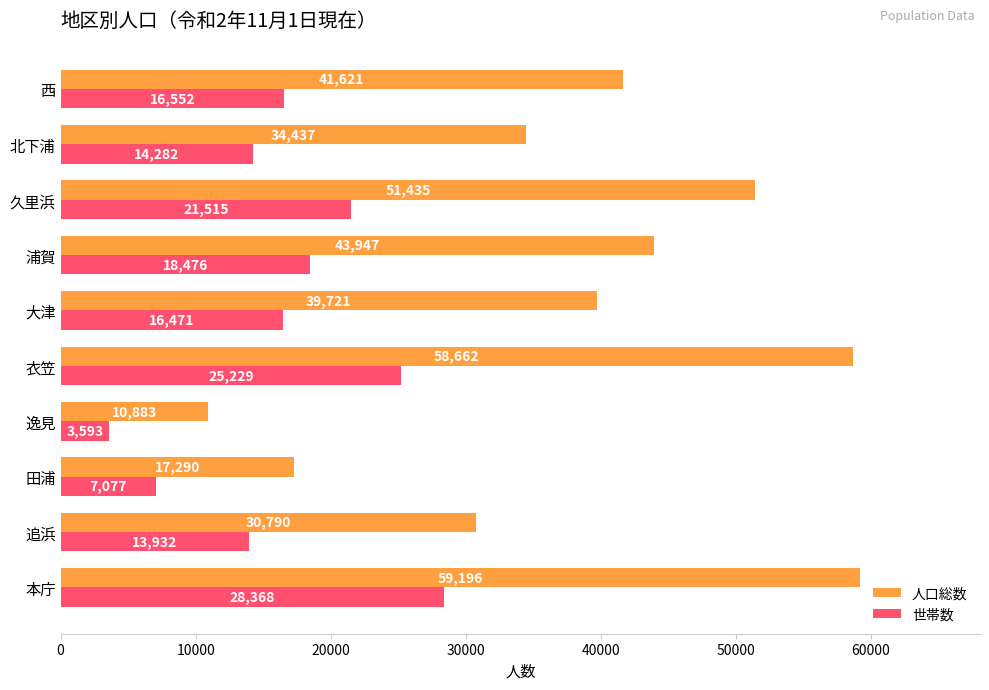

List the series in order of their overall mean, highest first.

人口総数, 世帯数